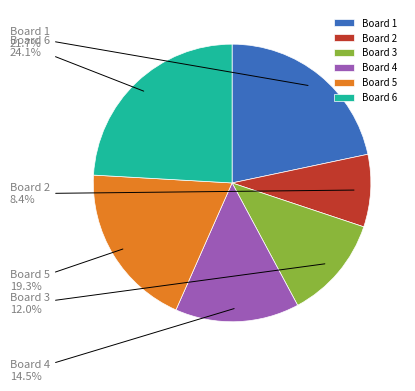

To the nearest percent, what is the combined percentage of Board 4 and Board 5?

34%